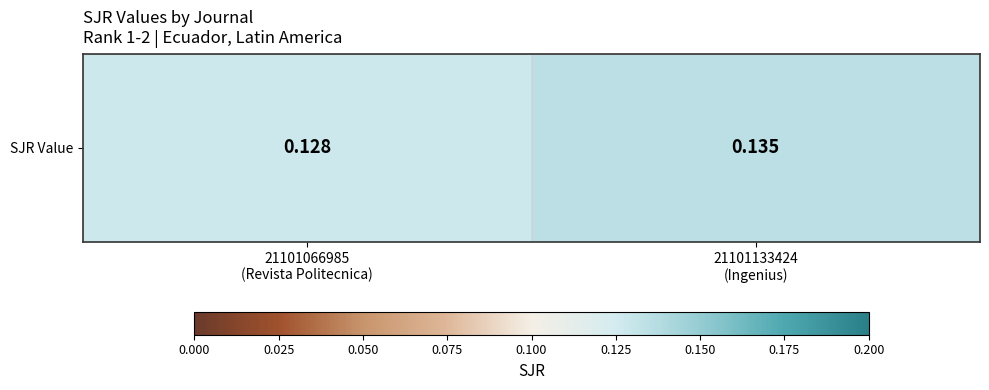

Reading right to left, extract all data points from this chart.

0.1	0.1